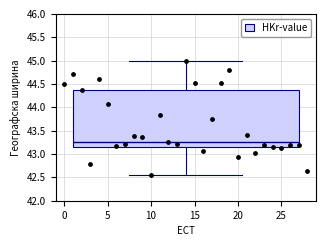

Where does the lower whisker of the box end on the y-axis? The values are not printed on the chart, so give them approximately, as read against the axis.

42.55